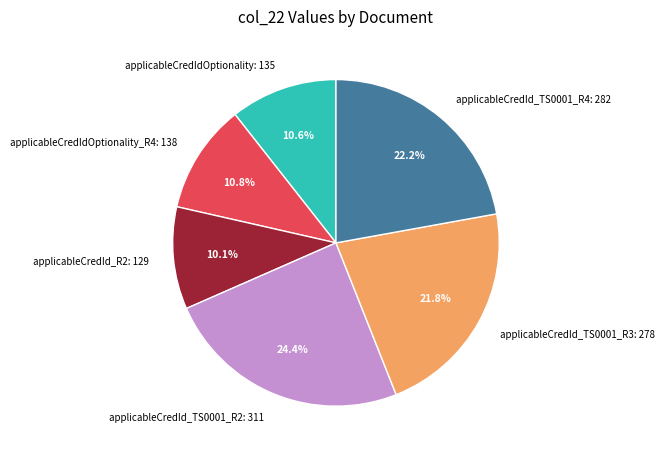

How much of the chart is everything except applicableCredId_R2: 129?

89.9%